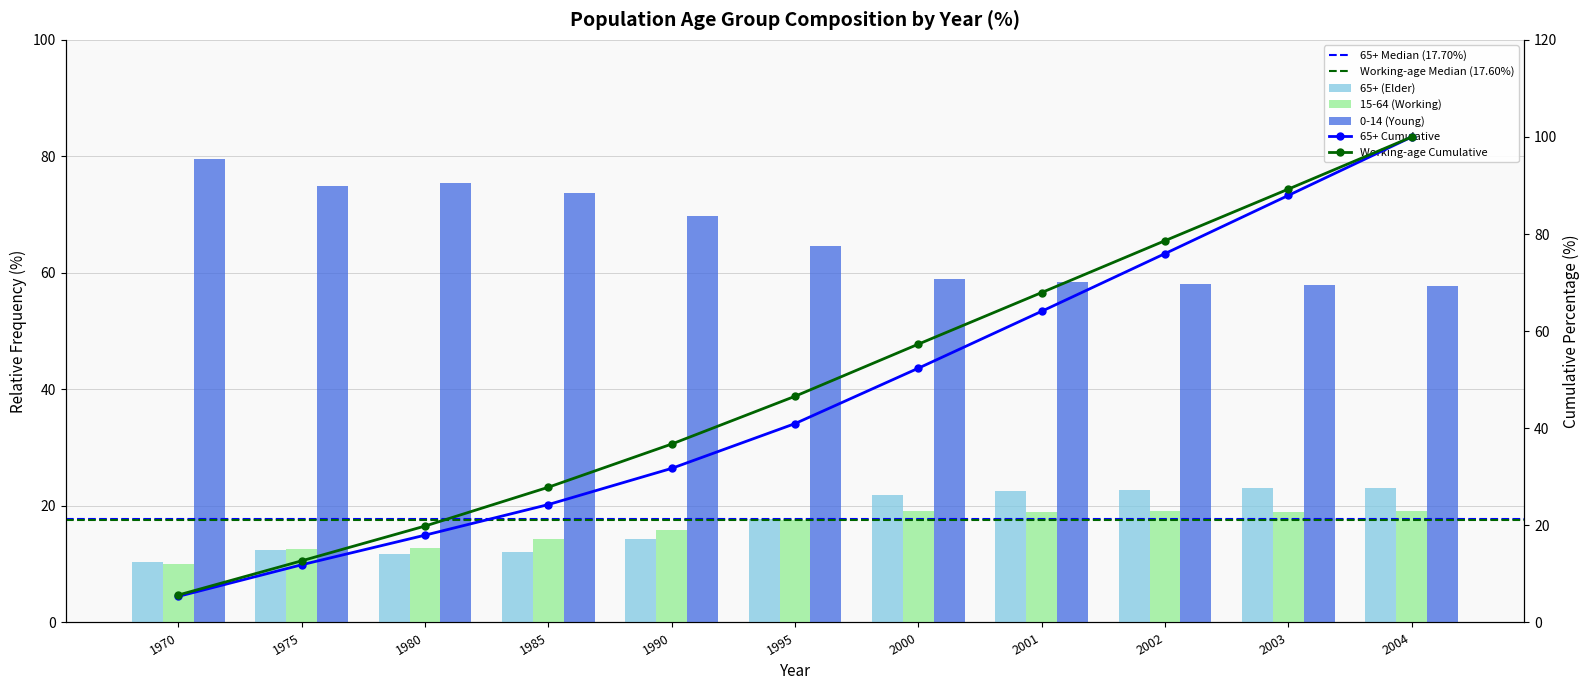

The value of 0-14 (Young) at 1995 is 64.6. True or false?

True